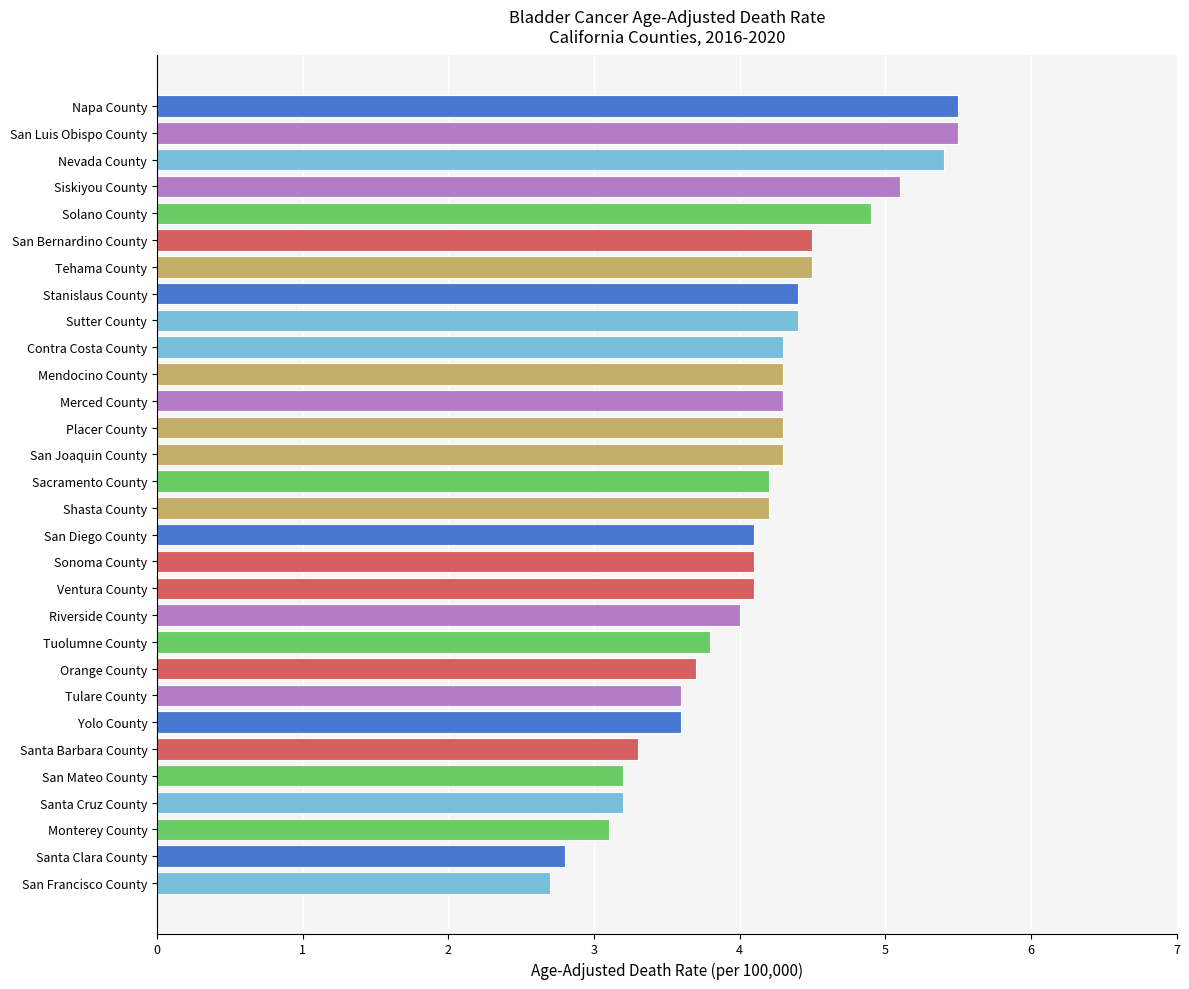

Read the value at Shasta County.

4.2